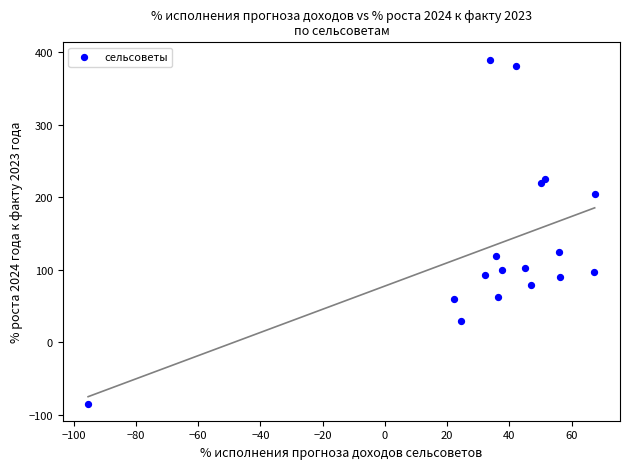

What Y value in the scatter plot is closest to 152?

124.9